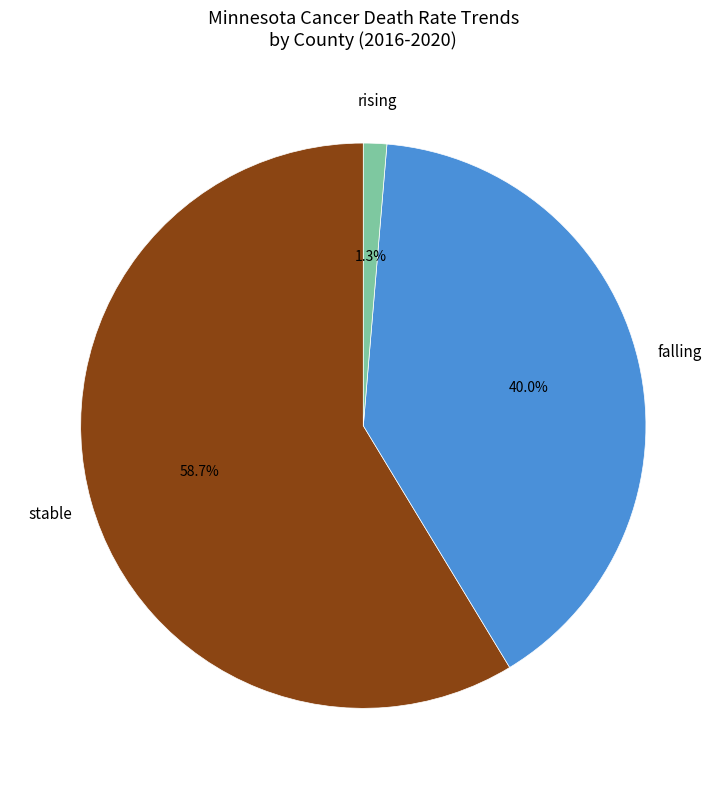

Count the number of slices in the pie.

3